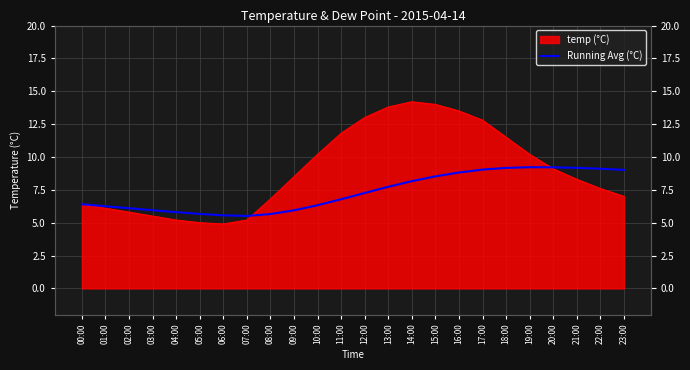

Reading right to left, extract all data points from this chart.

9.0	9.1	9.2	9.2	9.2	9.2	9.0	8.8	8.5	8.2	7.7	7.3	6.8	6.3	5.9	5.7	5.5	5.6	5.7	5.8	6.0	6.1	6.2	6.4